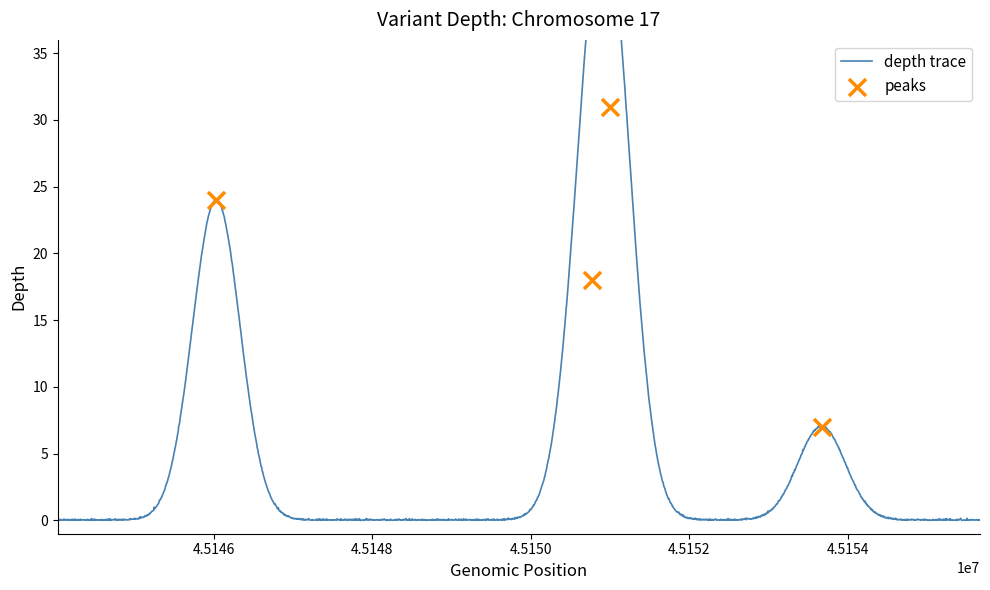

Between 111054531 and 111054529, which is larger?

111054531